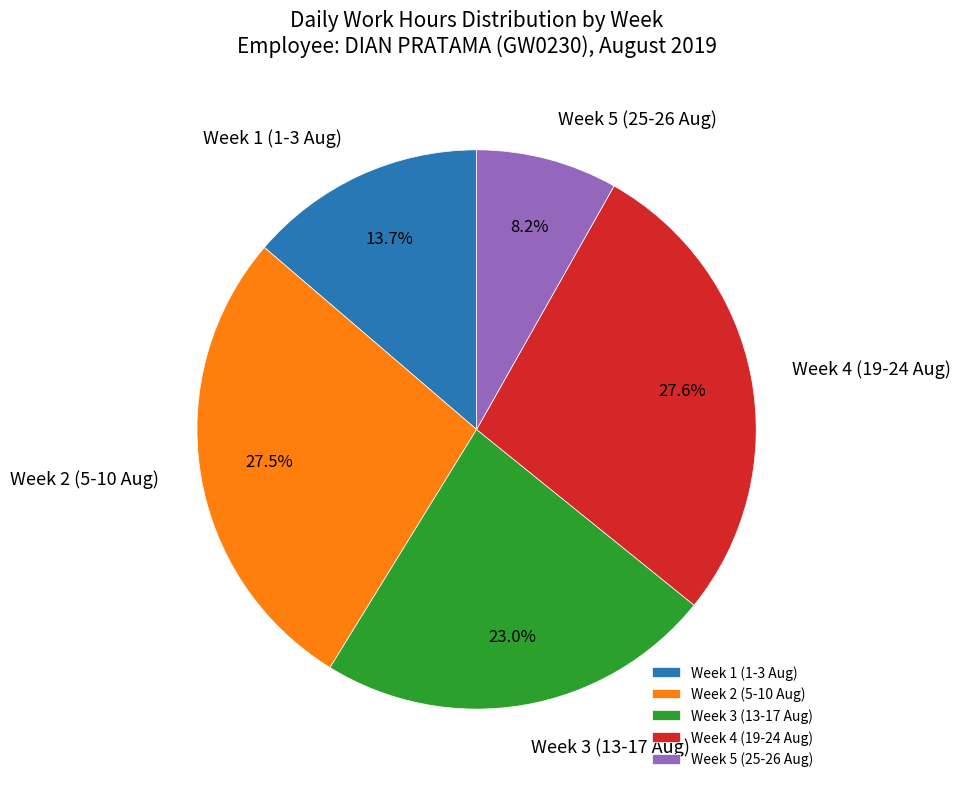

Do Week 4 (19-24 Aug) and Week 1 (1-3 Aug) together represent more than half of the pie?

No